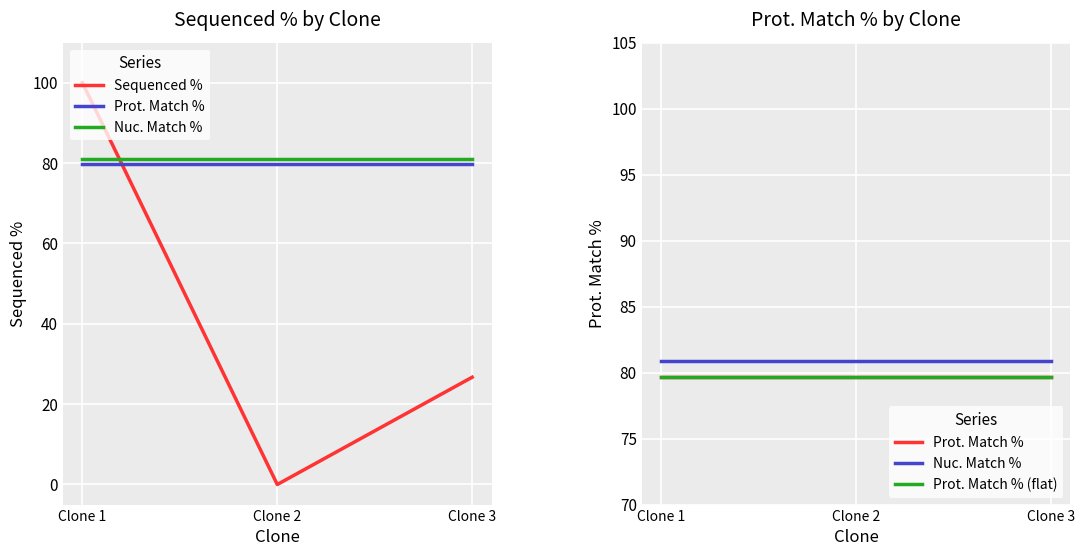

Reading right to left, what are all the values shown in this chart?

Sequenced %: Clone 3=26.7	Clone 2=0.0	Clone 1=100.0
Prot. Match %: Clone 3=79.7	Clone 2=79.7	Clone 1=79.7
Nuc. Match %: Clone 3=80.9	Clone 2=80.9	Clone 1=80.9
Prot. Match % (flat): Clone 3=79.7	Clone 2=79.7	Clone 1=79.7